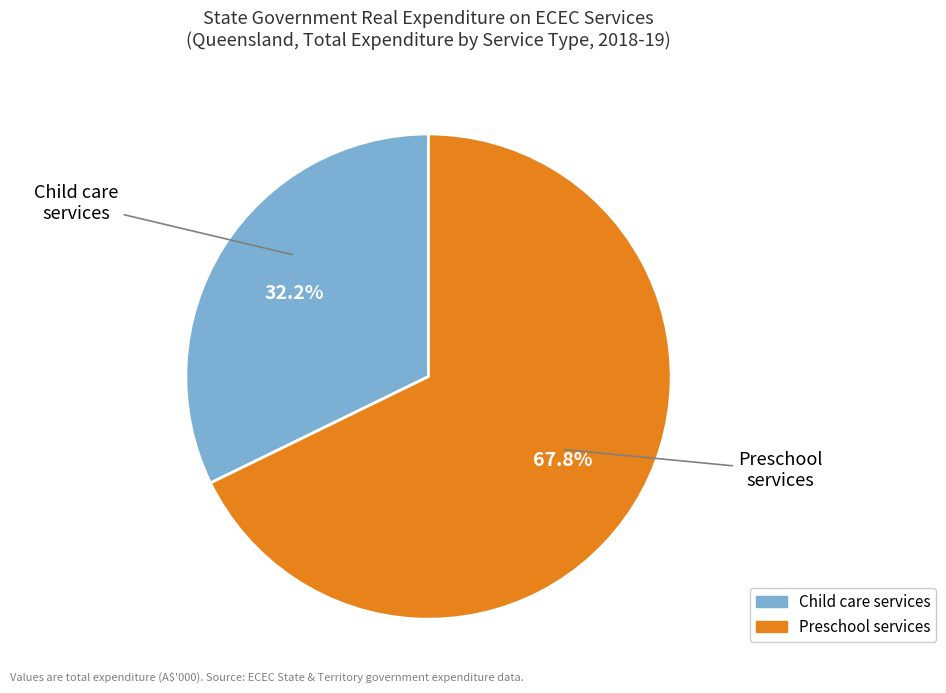

Does any single category account for the majority?

Yes